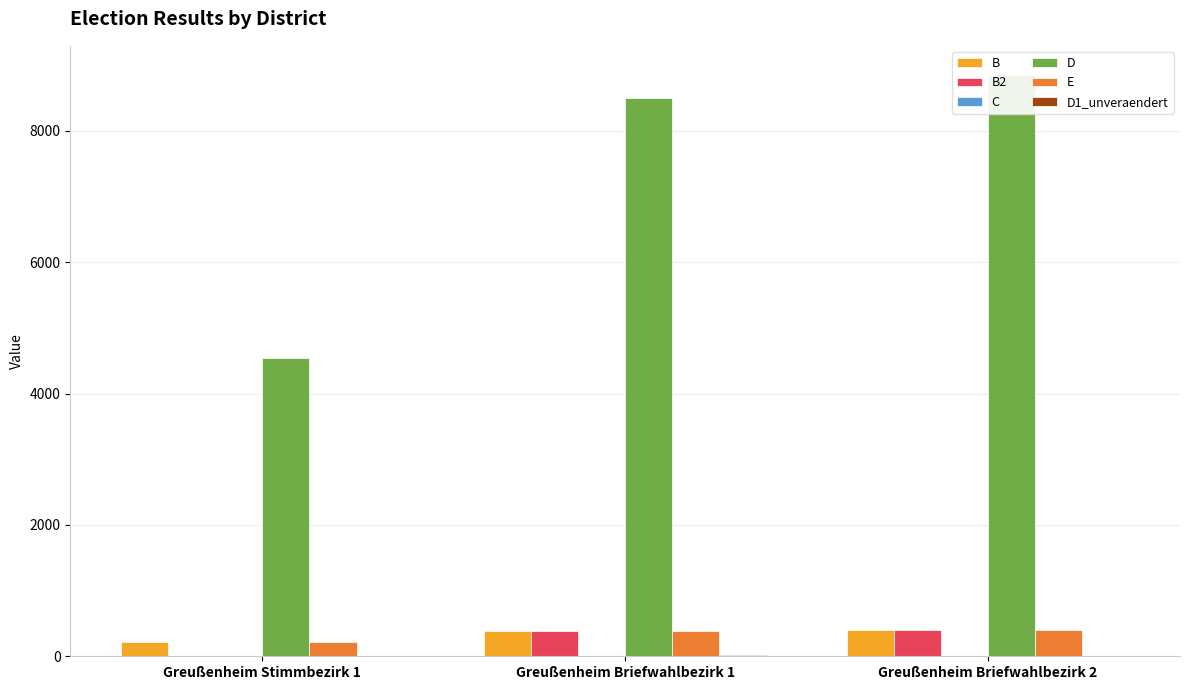

What is the average value of the B2 series?

259